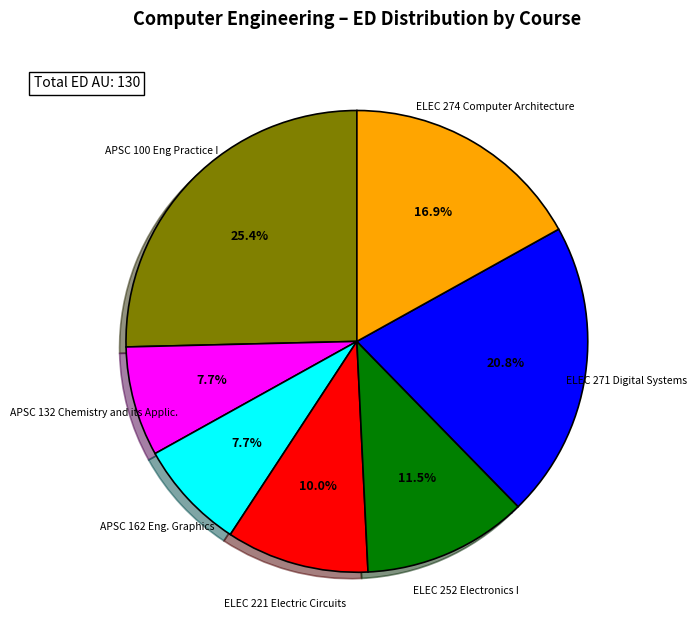

To the nearest percent, what is the average slice percentage?

14%